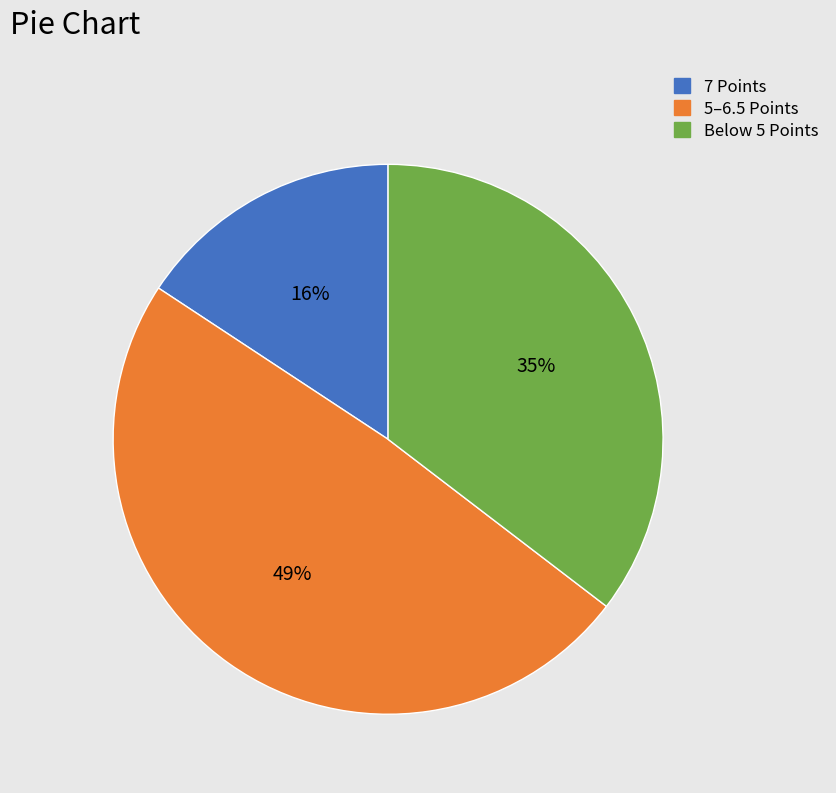

Does any single category account for the majority?

No